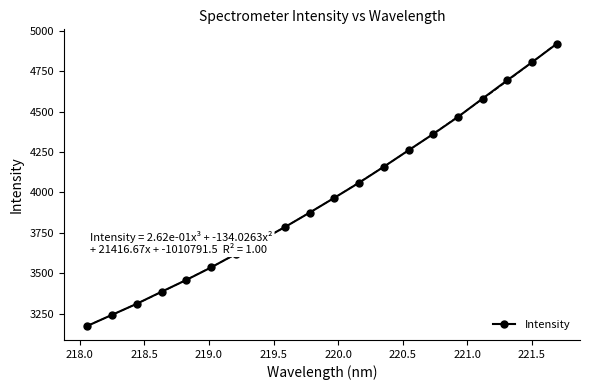

True or false: Intensity has more than 1 points higher than both neighbors.

False